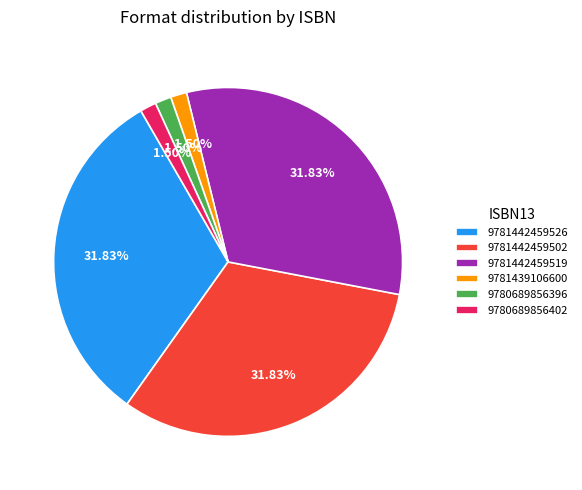

How much of the chart is everything except 9781442459519?

68.2%